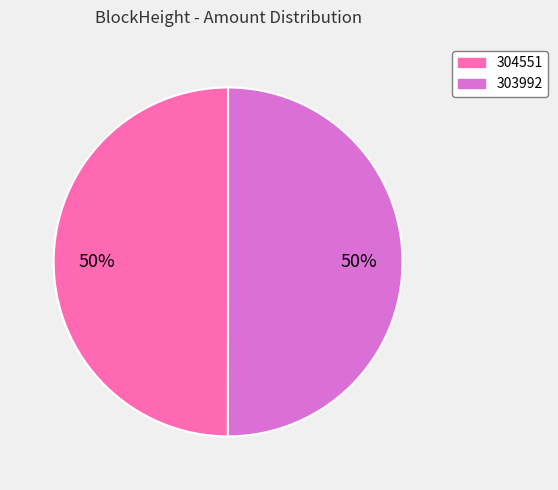

To the nearest percent, what is the difference between the 304551 and 303992 slice percentages?

0%